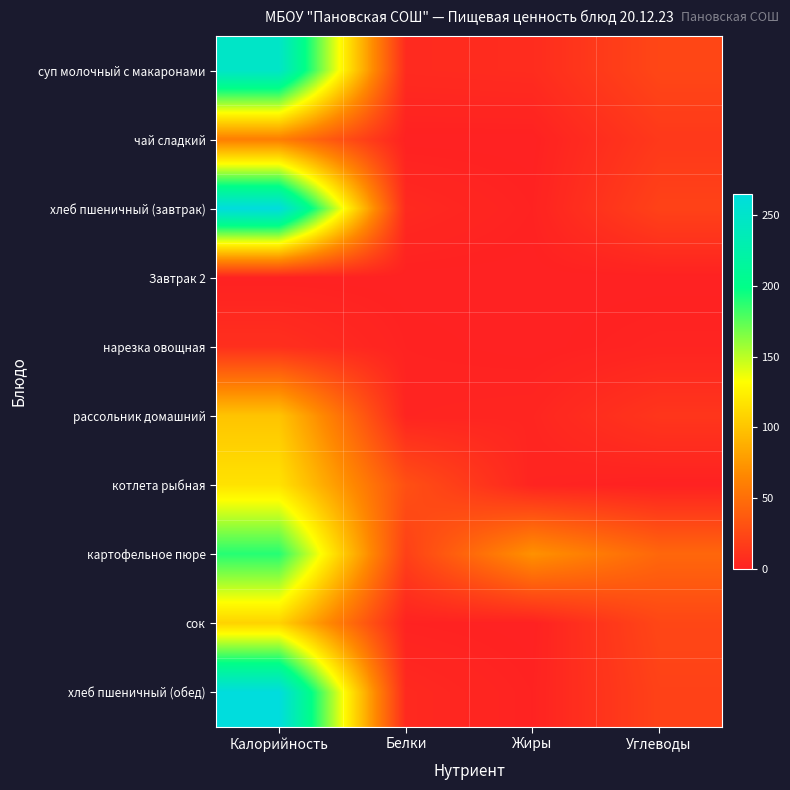

Reading right to left, what are all the values shown in this chart?

суп молочный с макаронами: Углеводы=24	Жиры=7	Белки=6	Калорийность=248
чай сладкий: Углеводы=15	Жиры=0	Белки=0	Калорийность=60
хлеб пшеничный (завтрак): Углеводы=21	Жиры=1	Белки=5	Калорийность=265
Завтрак 2: Углеводы=0	Жиры=0	Белки=0	Калорийность=0
нарезка овощная: Углеводы=2	Жиры=0	Белки=1	Калорийность=9
рассольник домашний: Углеводы=13	Жиры=3	Белки=2	Калорийность=100
котлета рыбная: Углеводы=0	Жиры=2	Белки=30	Калорийность=117
картофельное пюре: Углеводы=45	Жиры=72	Белки=20	Калорийность=189
сок: Углеводы=24	Жиры=0	Белки=1	Калорийность=108
хлеб пшеничный (обед): Углеводы=21	Жиры=1	Белки=5	Калорийность=265